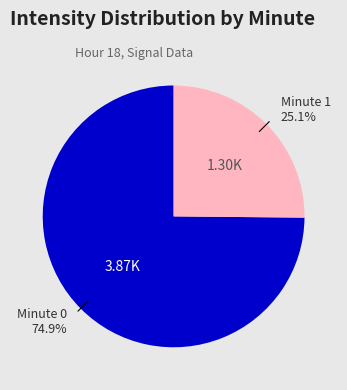

Is there any slice that represents more than half of the pie?

Yes